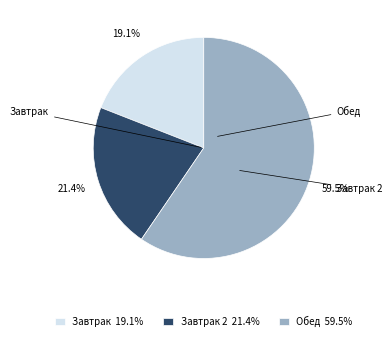

Does Обед 59.5% account for over 50% of the chart?

Yes